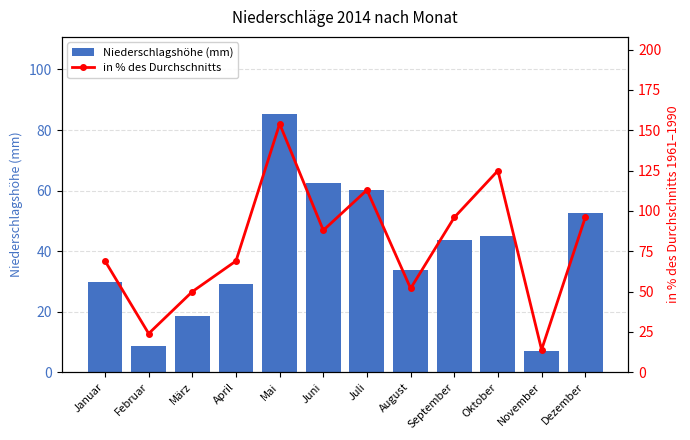

What is the value of the in % des Durchschnitts bar at the 6th from the left?

88.0